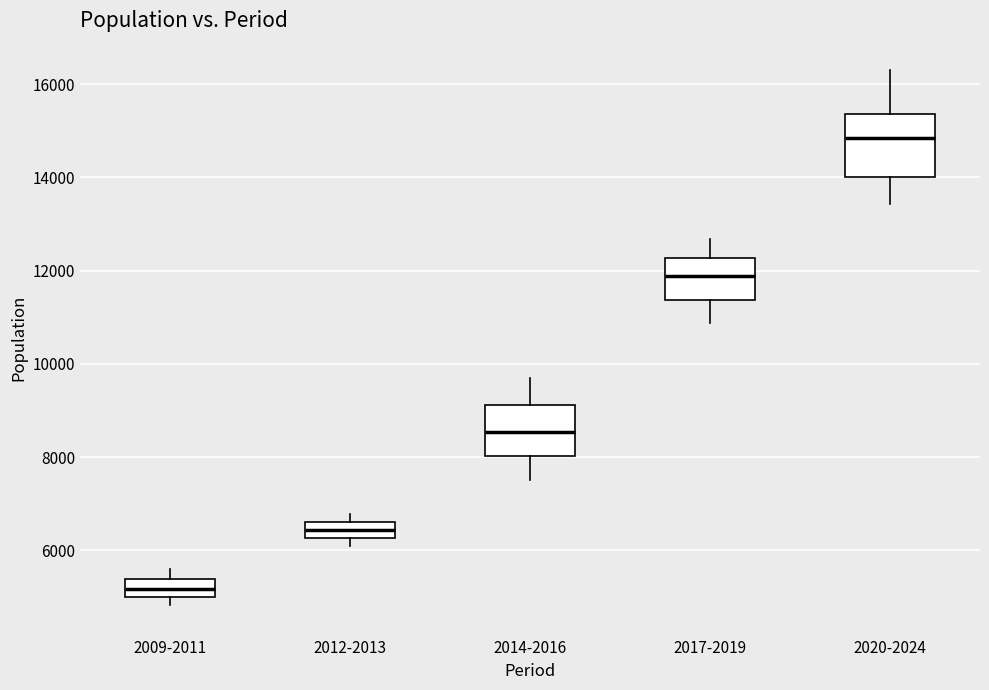

Comparing the boxes themselves (not the whiskers), which one is the tallest?

2020-2024